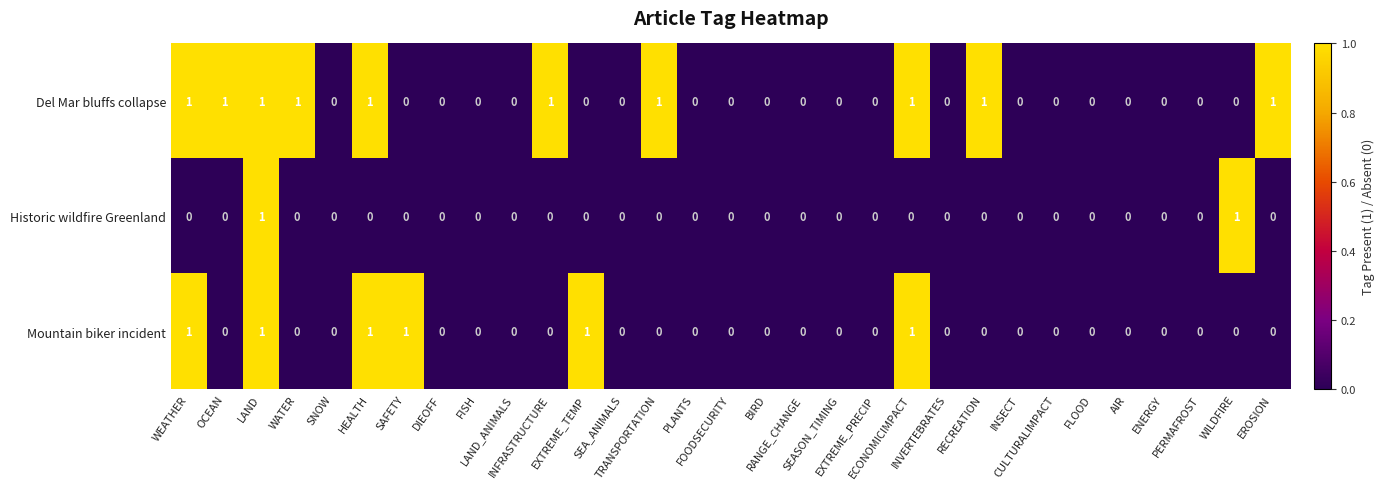

Rank the series by their average value, from lowest to highest.

Historic wildfire Greenland, Mountain biker incident, Del Mar bluffs collapse